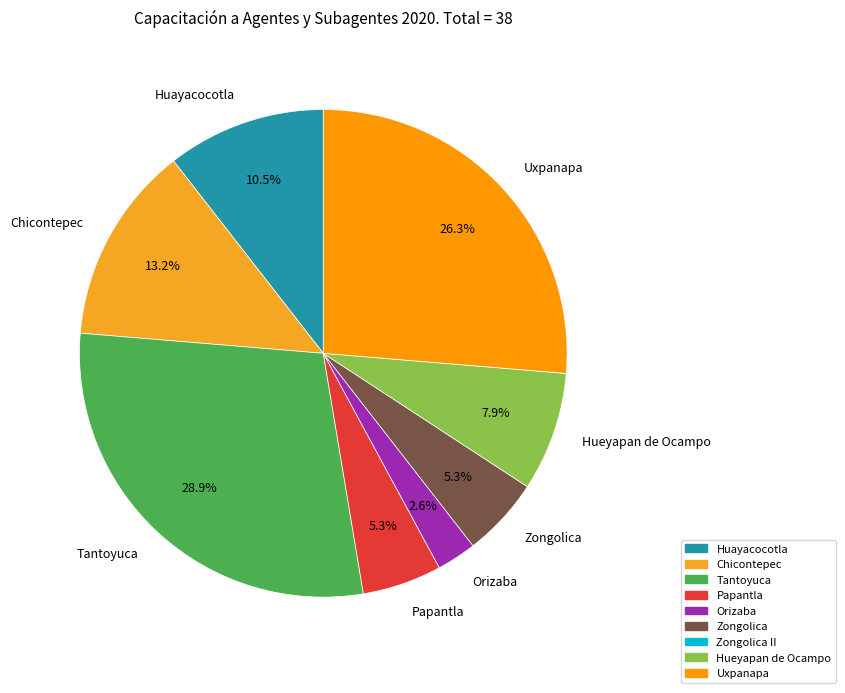

Is Huayacocotla the majority of the pie?

No